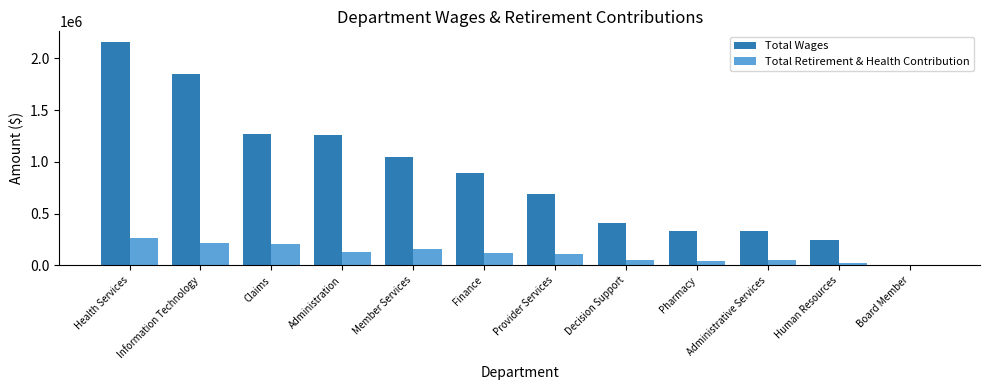

How many values in Total Retirement & Health Contribution are above zero?

11